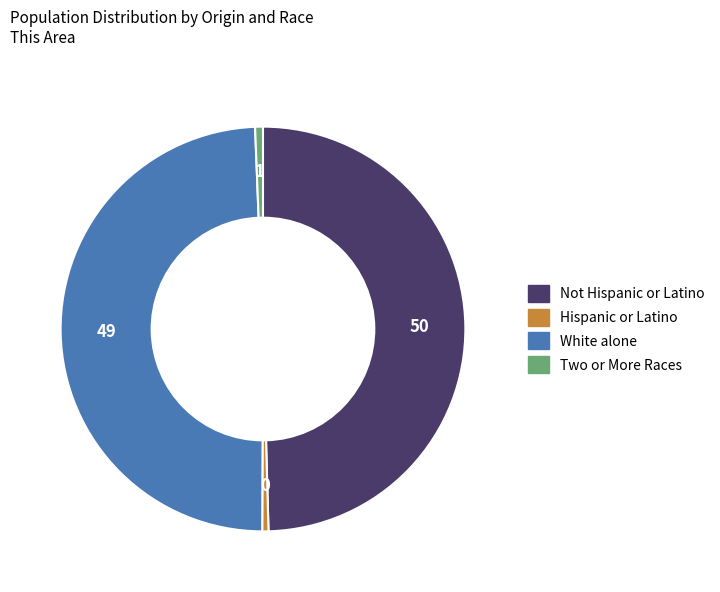

Does Not Hispanic or Latino represent more than half of the total?

No